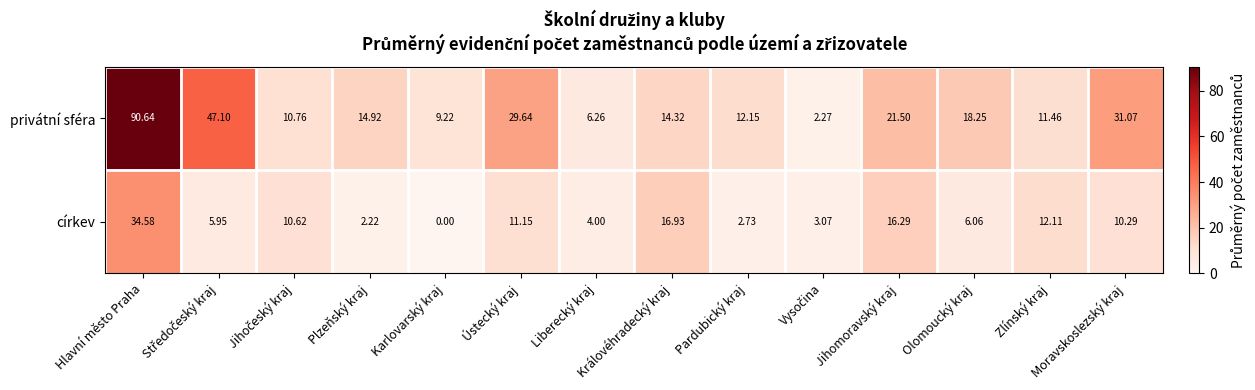

Which category has the highest value across all series?

Hlavní město Praha